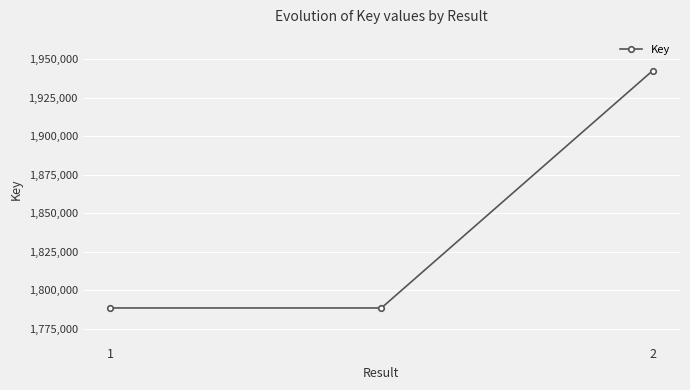

What is the average value?

1839829